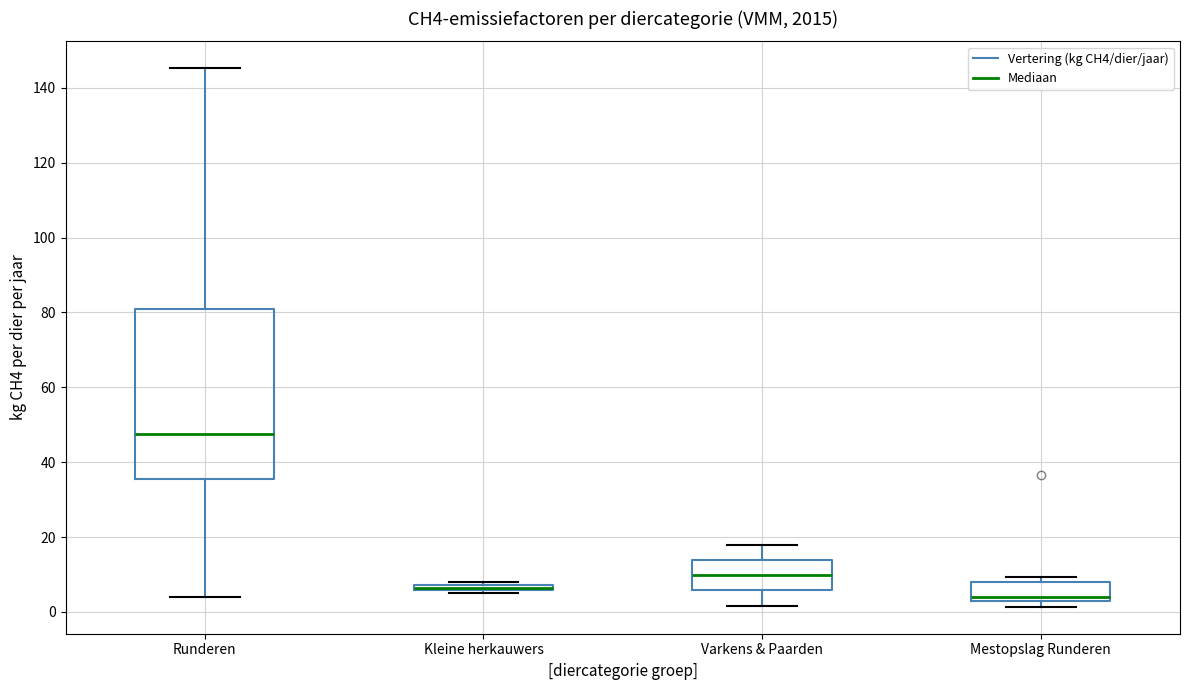

Where is the lower edge of the box for Runderen on the y-axis? The values are not printed on the chart, so give them approximately, as read against the axis.

36